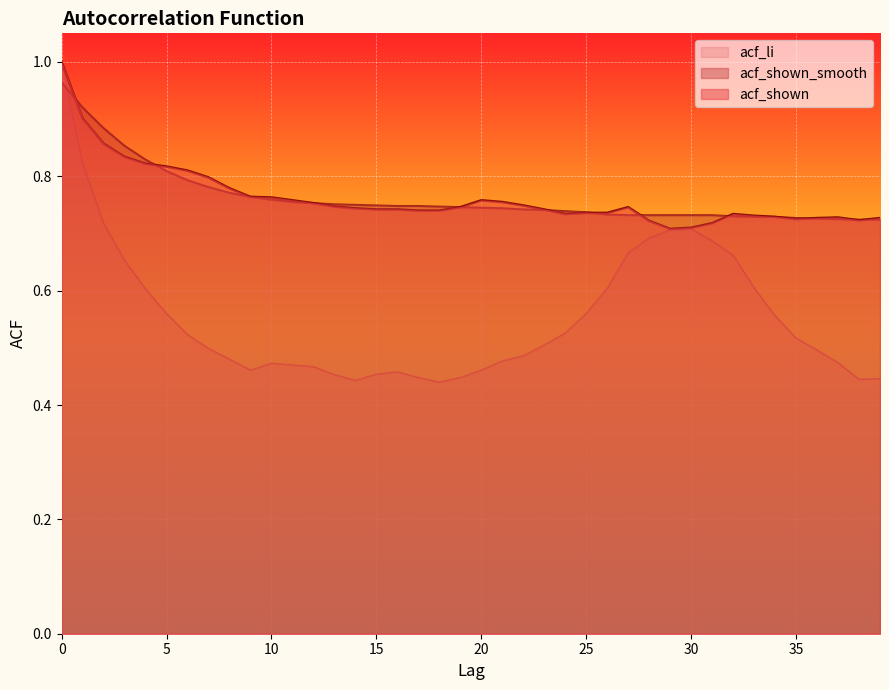

Reading left to right, what are all the values shown in this chart?

acf_li: 0=1.0	1=0.8	2=0.7	3=0.7	4=0.6	5=0.6	6=0.5	7=0.5	8=0.5	9=0.5	10=0.5	11=0.5	12=0.5	13=0.5	14=0.4	15=0.5	16=0.5	17=0.4	18=0.4	19=0.4	20=0.5	21=0.5	22=0.5	23=0.5	24=0.5	25=0.6	26=0.6	27=0.7	28=0.7	29=0.7	30=0.7	31=0.7	32=0.7	33=0.6	34=0.6	35=0.5	36=0.5	37=0.5	38=0.4	39=0.4
acf_shown_smooth: 0=1.0	1=0.9	2=0.9	3=0.9	4=0.8	5=0.8	6=0.8	7=0.8	8=0.8	9=0.8	10=0.8	11=0.8	12=0.8	13=0.8	14=0.8	15=0.7	16=0.7	17=0.7	18=0.7	19=0.7	20=0.7	21=0.7	22=0.7	23=0.7	24=0.7	25=0.7	26=0.7	27=0.7	28=0.7	29=0.7	30=0.7	31=0.7	32=0.7	33=0.7	34=0.7	35=0.7	36=0.7	37=0.7	38=0.7	39=0.7
acf_shown: 0=1.0	1=0.9	2=0.9	3=0.8	4=0.8	5=0.8	6=0.8	7=0.8	8=0.8	9=0.8	10=0.8	11=0.8	12=0.8	13=0.7	14=0.7	15=0.7	16=0.7	17=0.7	18=0.7	19=0.7	20=0.8	21=0.8	22=0.7	23=0.7	24=0.7	25=0.7	26=0.7	27=0.7	28=0.7	29=0.7	30=0.7	31=0.7	32=0.7	33=0.7	34=0.7	35=0.7	36=0.7	37=0.7	38=0.7	39=0.7